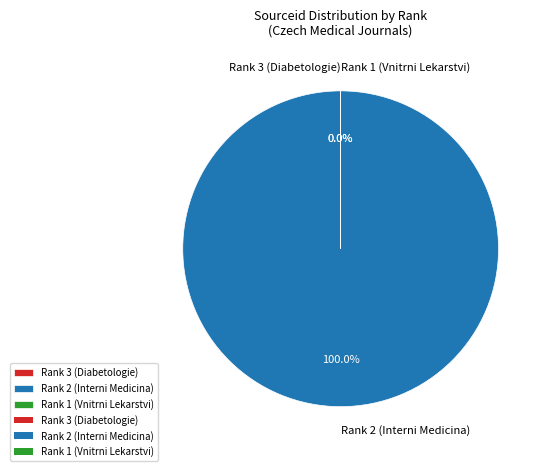

How much of the chart is everything except Rank 1 (Vnitrni Lekarstvi)?

100.0%